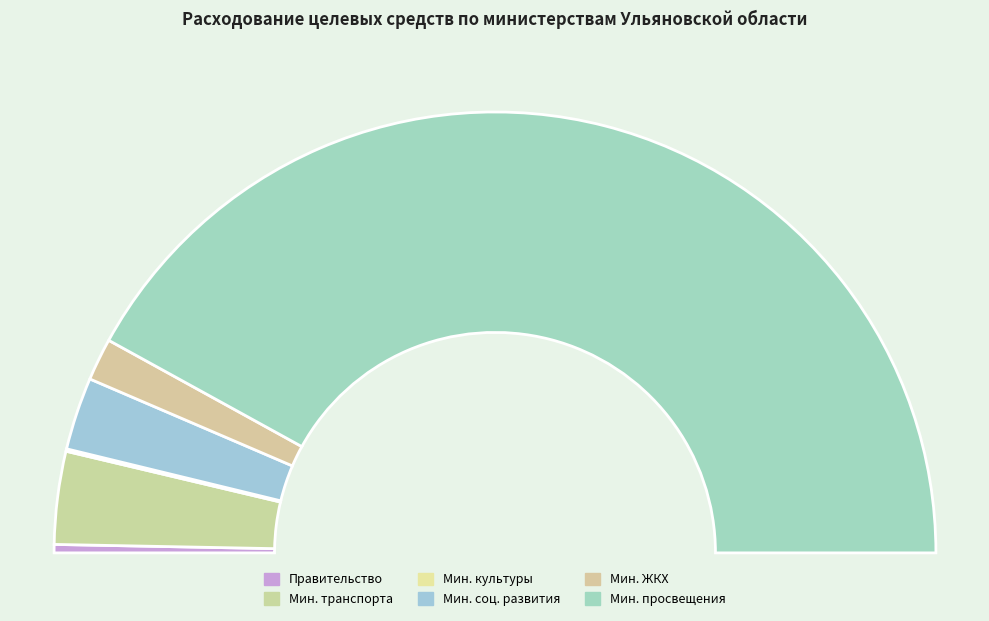

What percentage is NOT represented by Правительство Ульяновской области?

99.4%